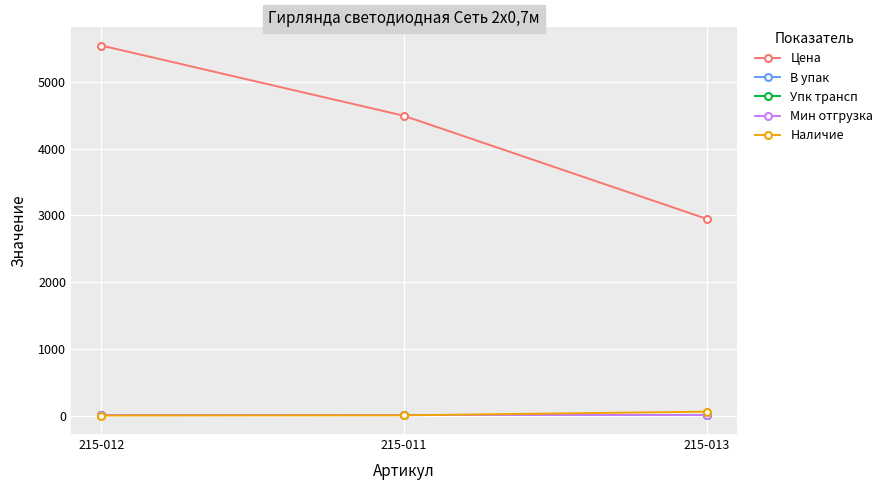

What is the highest value of the Цена series?

5547.5